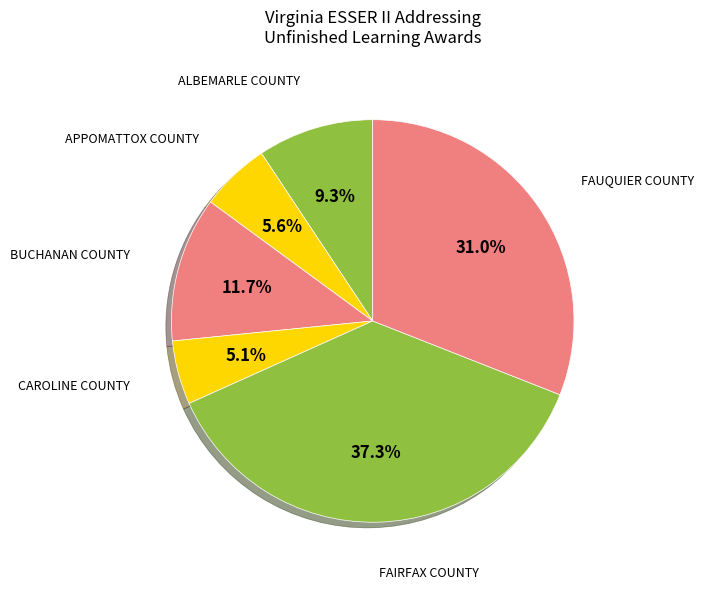

How many slices are in this pie chart?

6